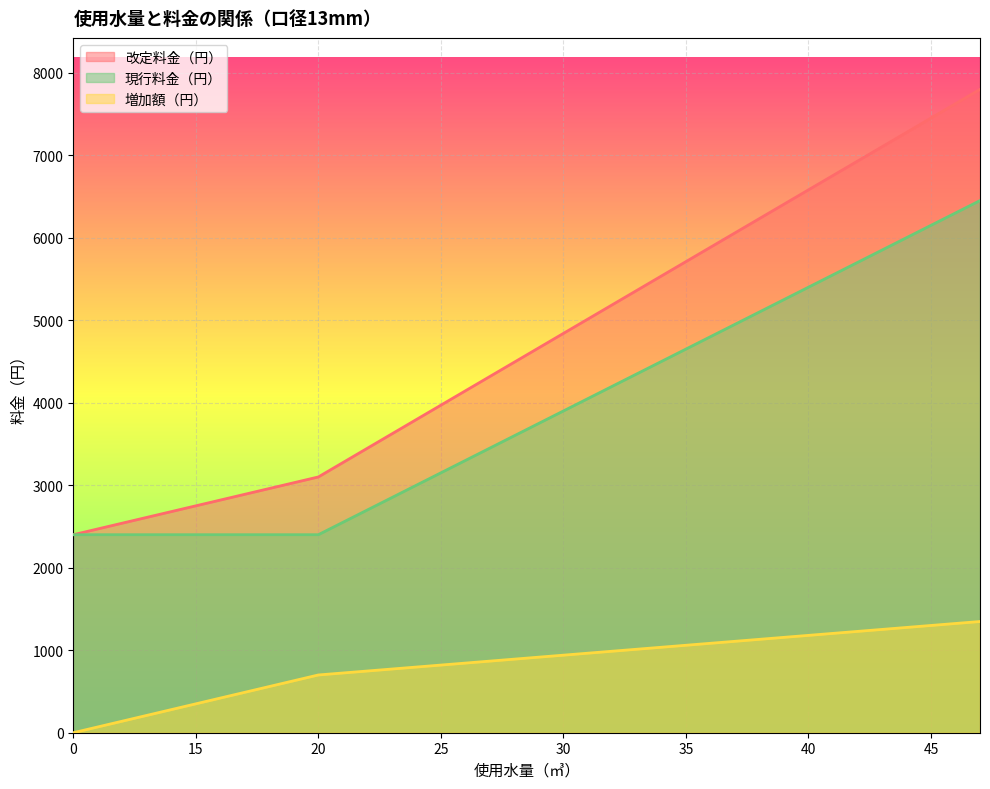

Where does the 現行料金（円） series first go above 3750?

30